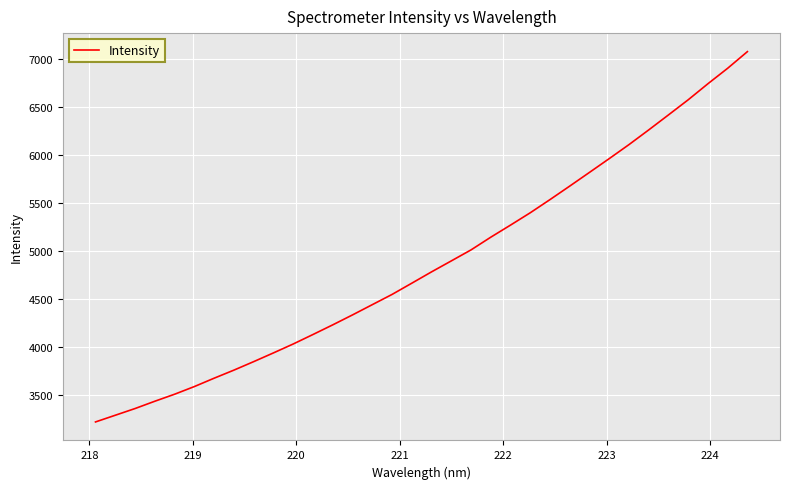

What is the smallest value displayed?

3223.1